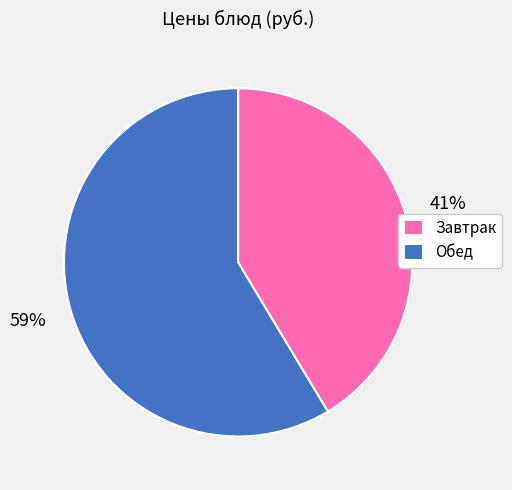

Approximately how many times larger is the value at Обед compared to Завтрак?

1.4